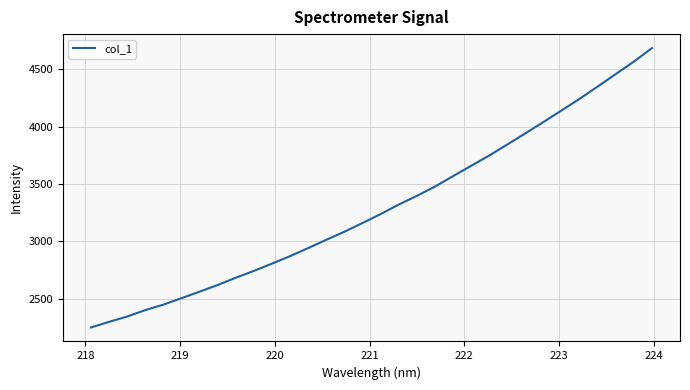

What is the minimum value shown in the chart?

2247.3